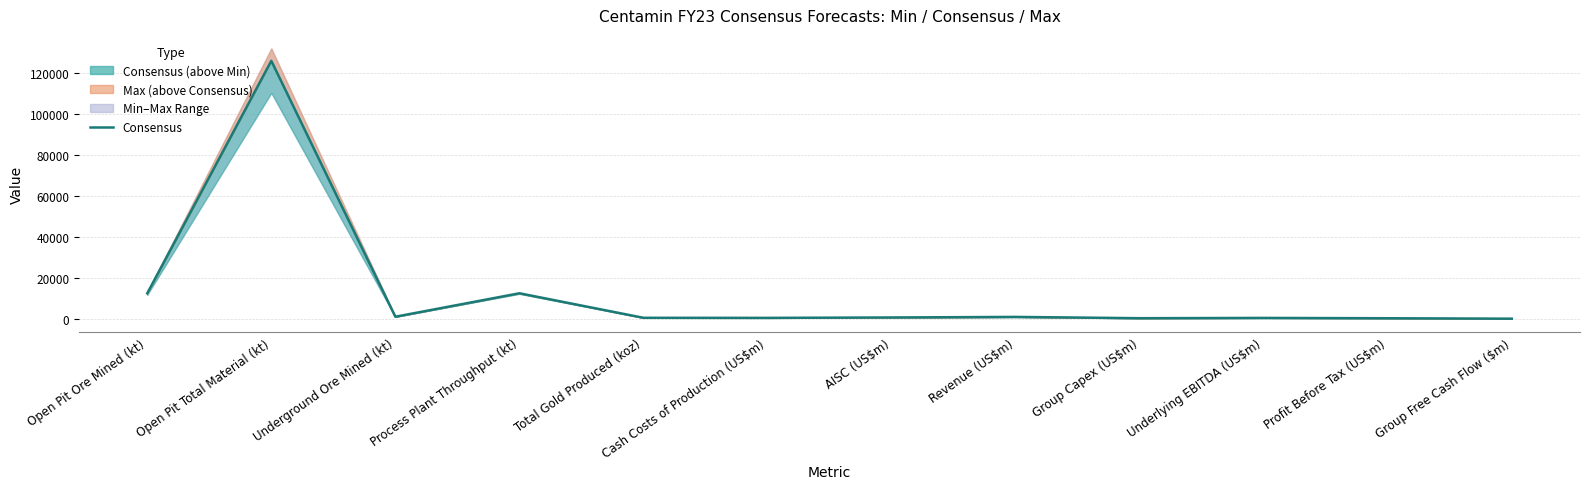

How many data points does each series have?

12